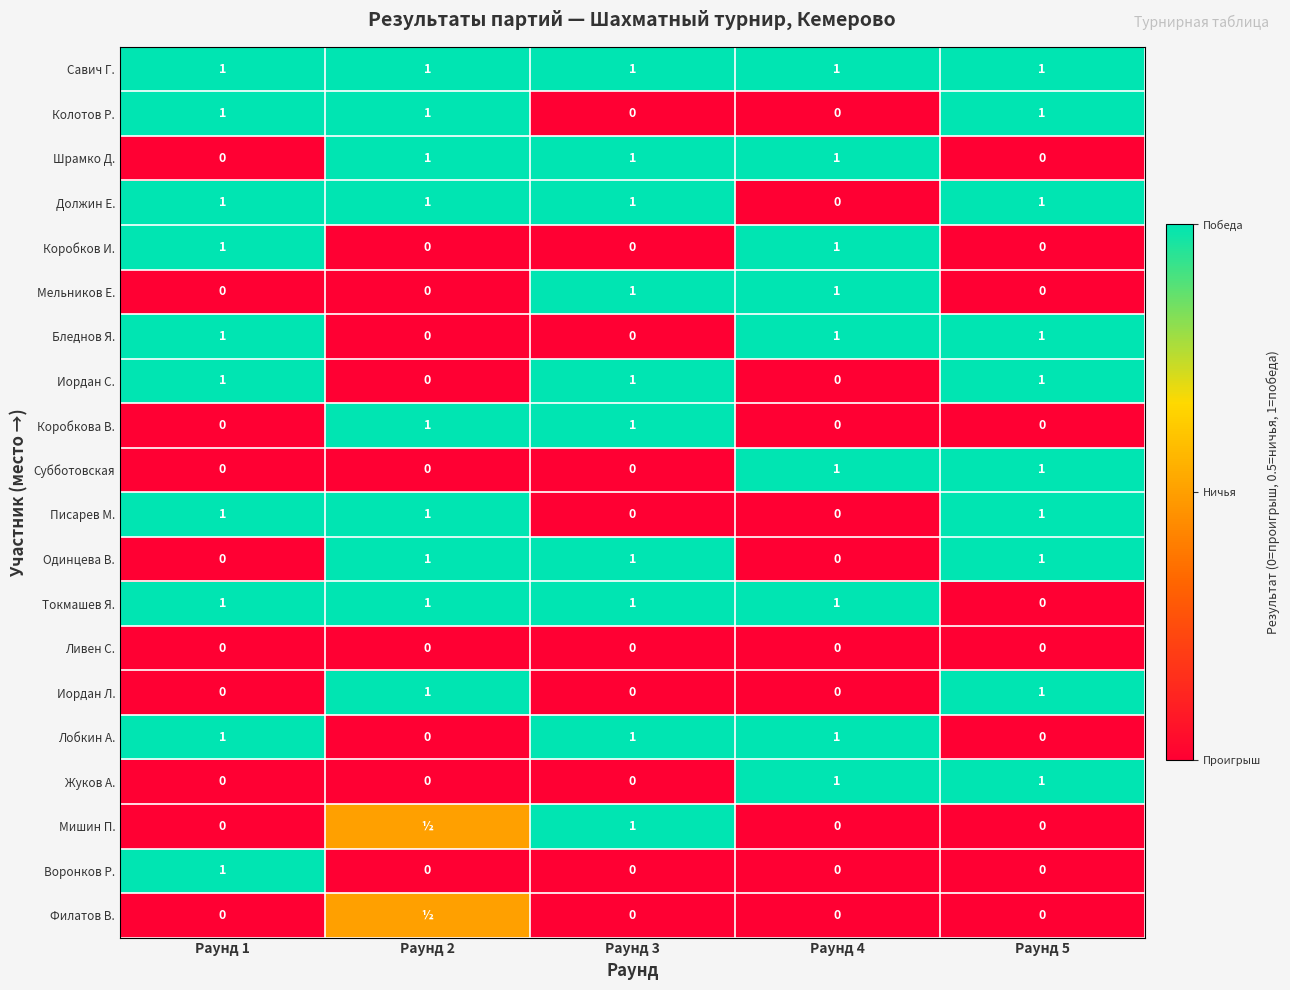

Count the Лобкин А. values in the range 0 to 1.

5